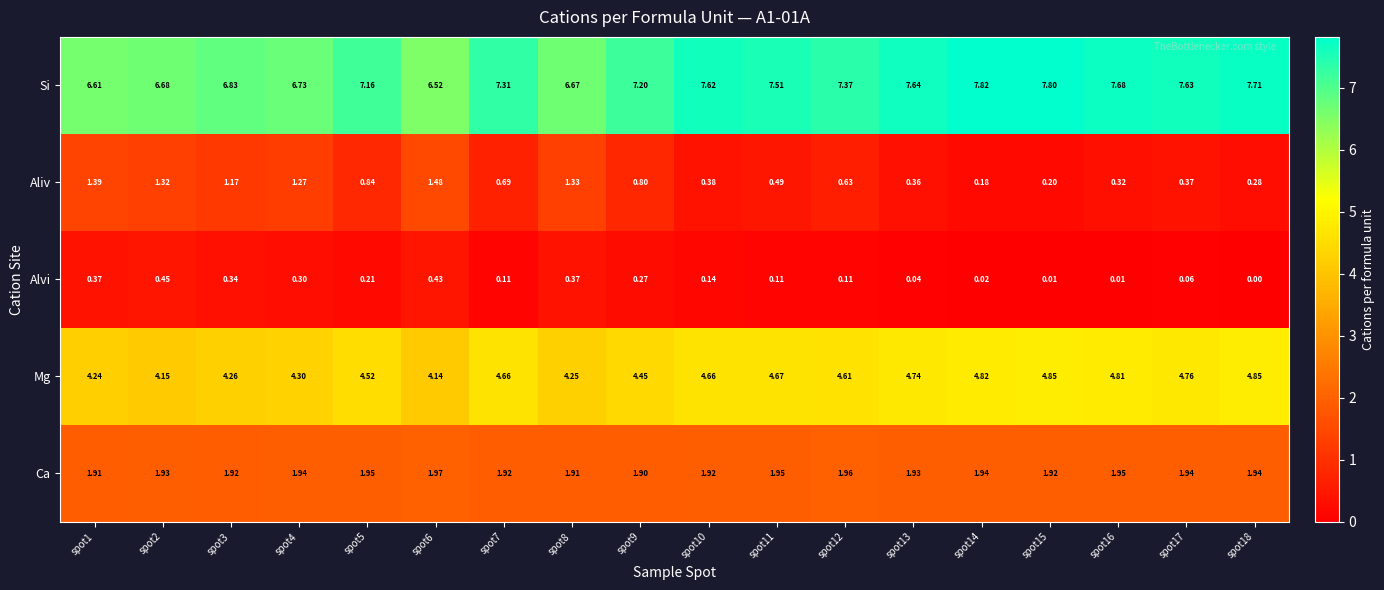

What is the total value across all series at spot11?

14.7